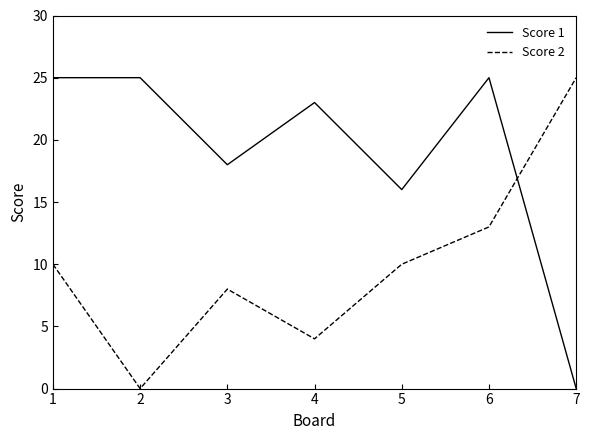

How many intersections are there between Score 1 and Score 2?

1